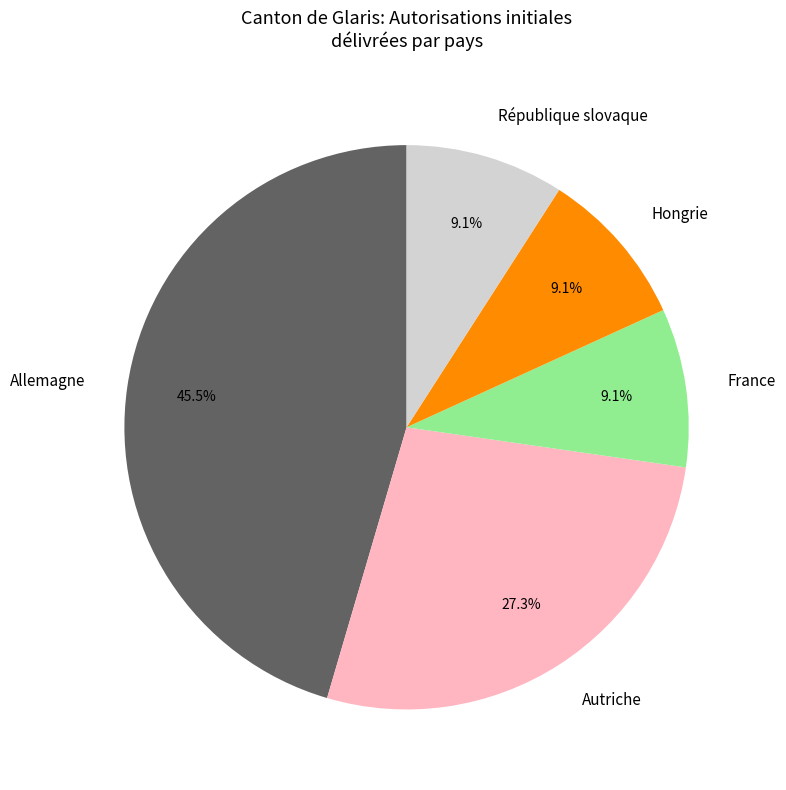

Is the sum of Allemagne and France greater than half?

Yes